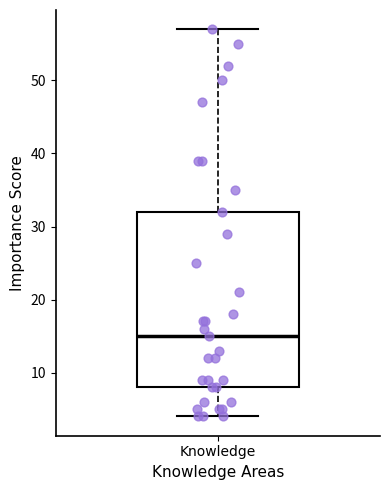

Read this box plot against the y-axis: the position of the median line, the range covered by the box, and the ends of both whiskers. The values are not printed on the chart, so give them approximately, as read against the axis.

median 15, box 8 to 32, whiskers 4 to 57